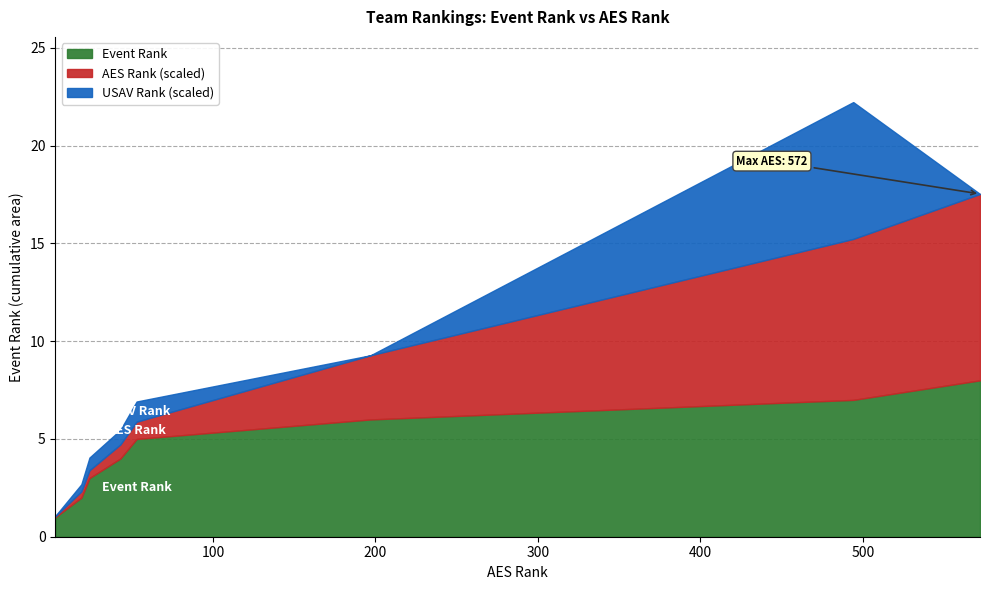

What is the lowest value of the Event Rank series?

1.0